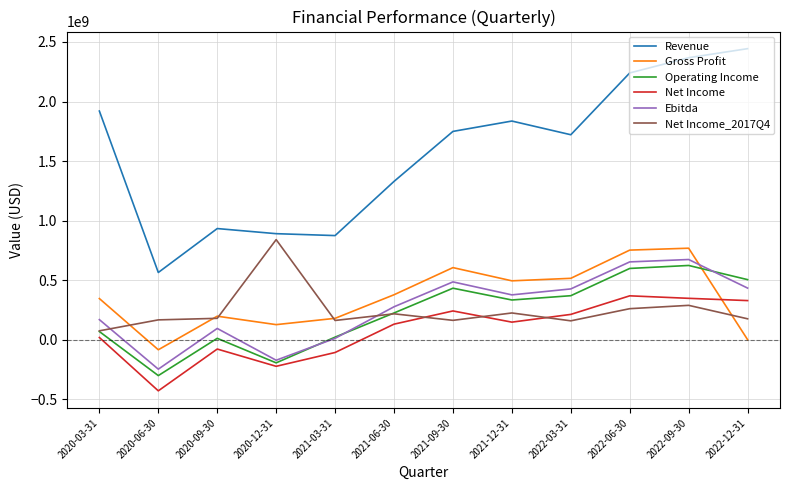

At which label does Net Income_2017Q4 reach its minimum?

2020-03-31